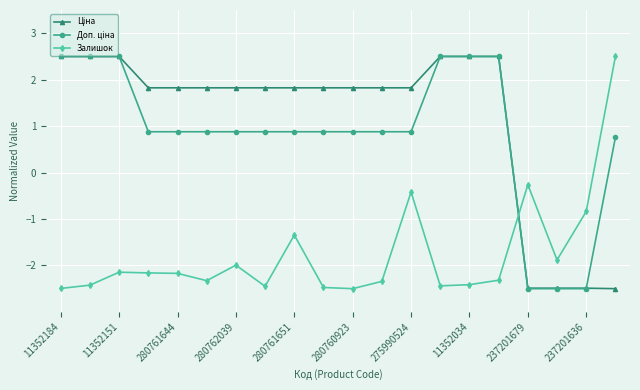

At how many categories does at least one series exceed 0?

17